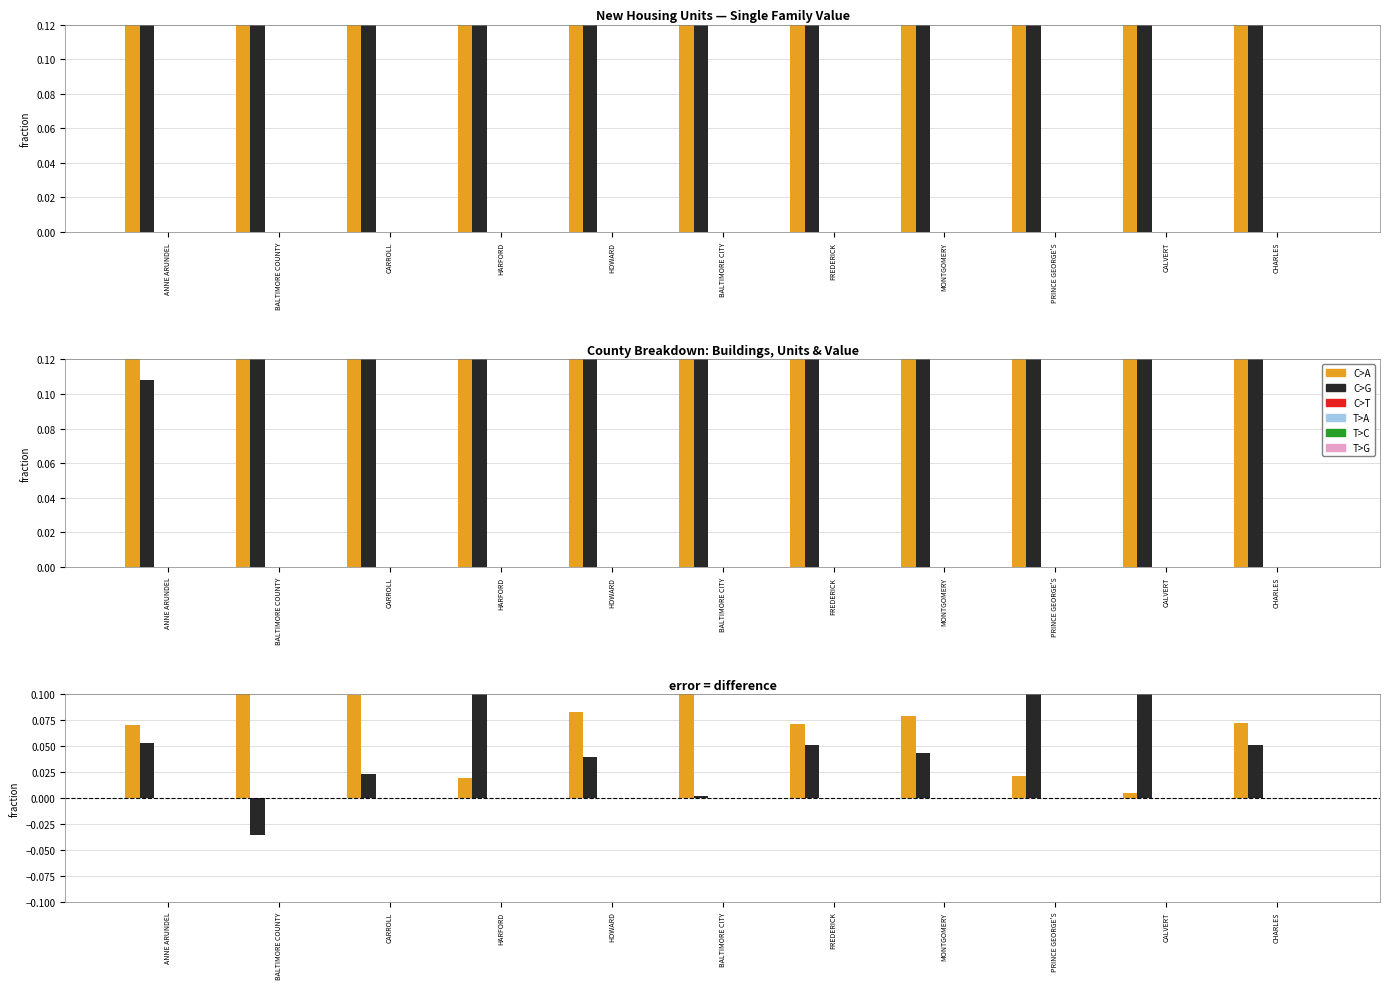

What is the sum of all C>G values?

0.6